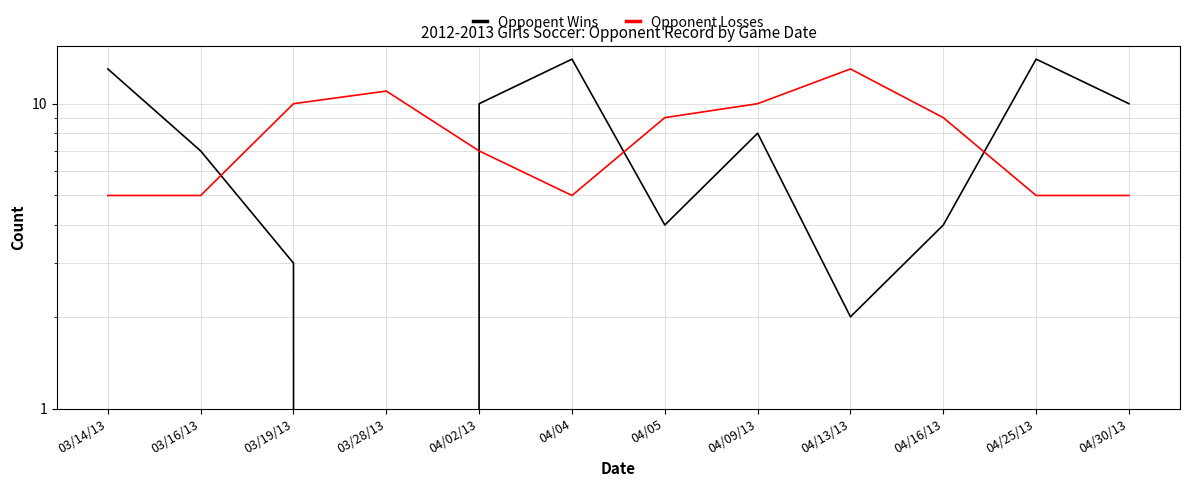

What are all the series names shown in the legend?

Opponent Wins, Opponent Losses